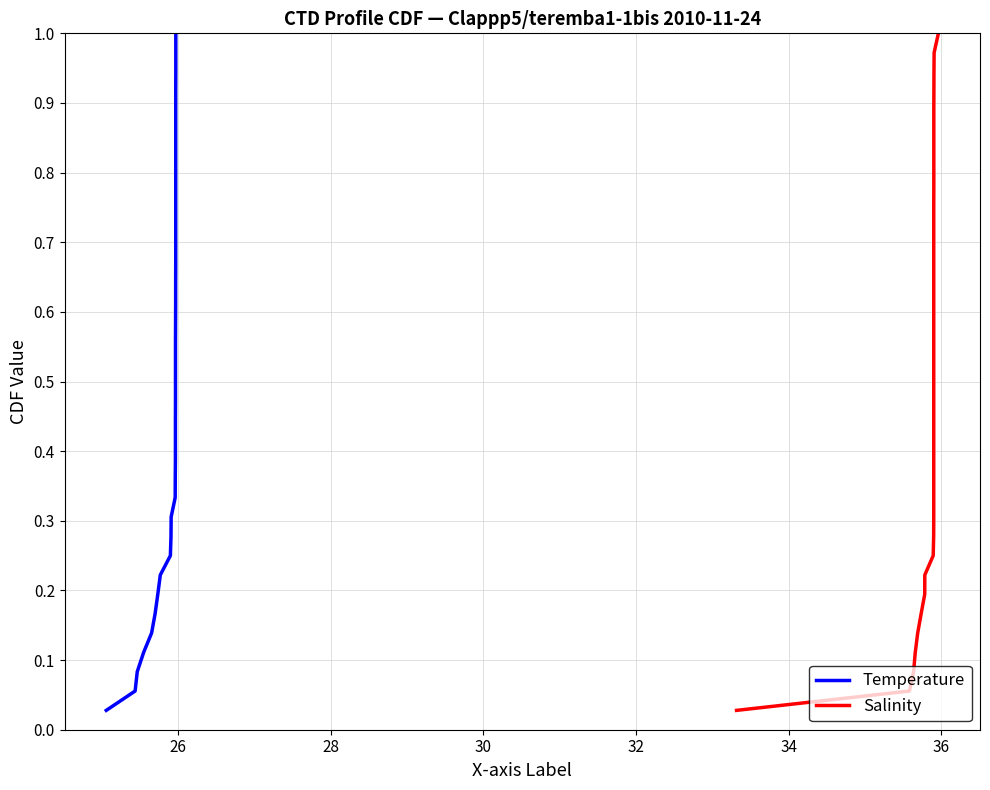

True or false: Salinity has more than 0 interior local peaks.

False